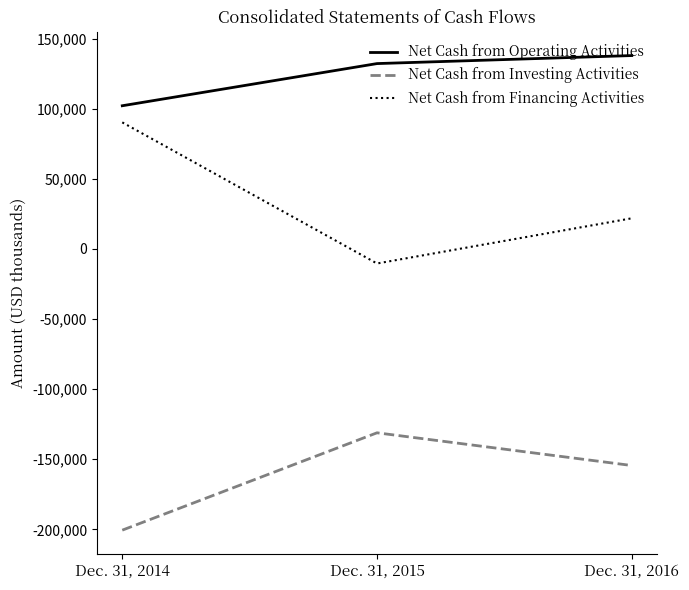

Is it true that Net Cash from Operating Activities equals 244978 at Dec. 31, 2016?

False